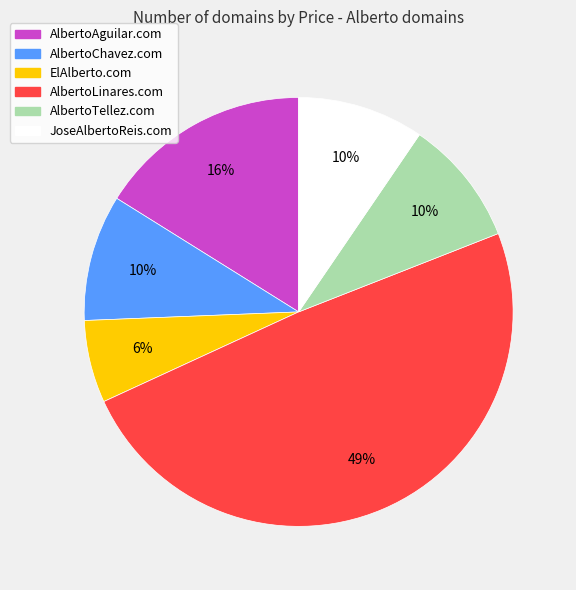

Do JoseAlbertoReis.com and AlbertoLinares.com together represent more than half of the pie?

Yes